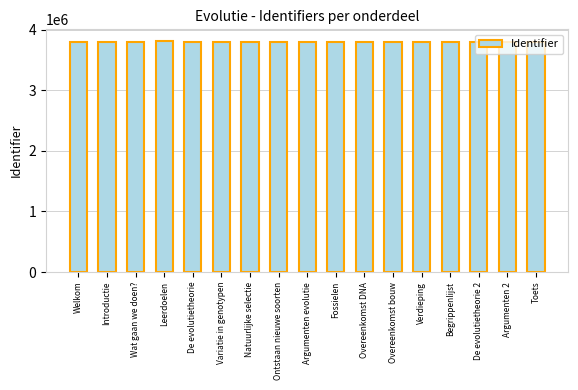

How many values are below 3790085?

8